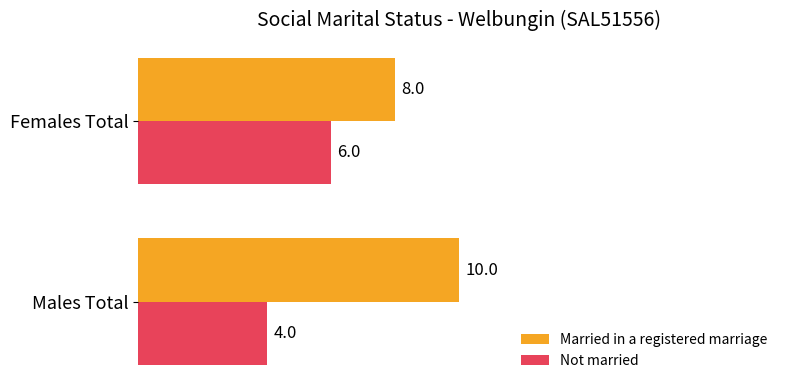

List the labels in order of Not married value, smallest first.

Males Total, Females Total